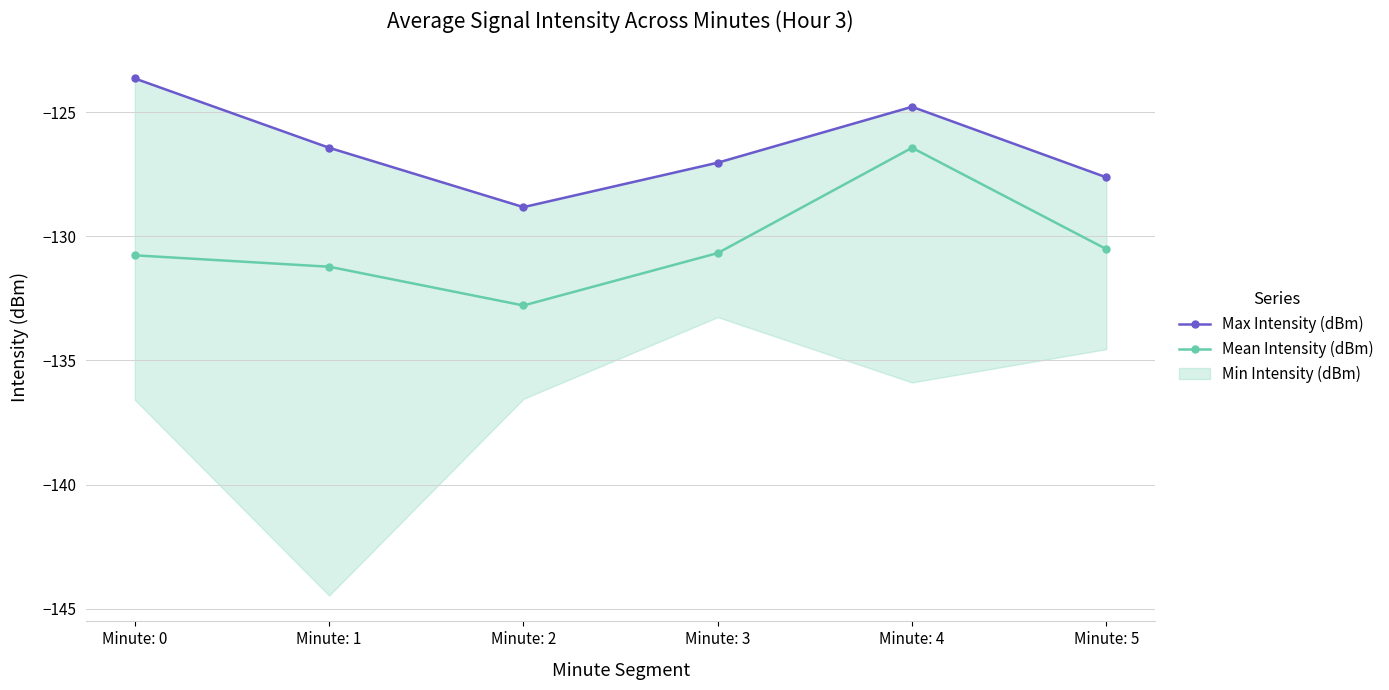

The Max Intensity (dBm) series shows -216.5 at Minute: 5. True or false?

False